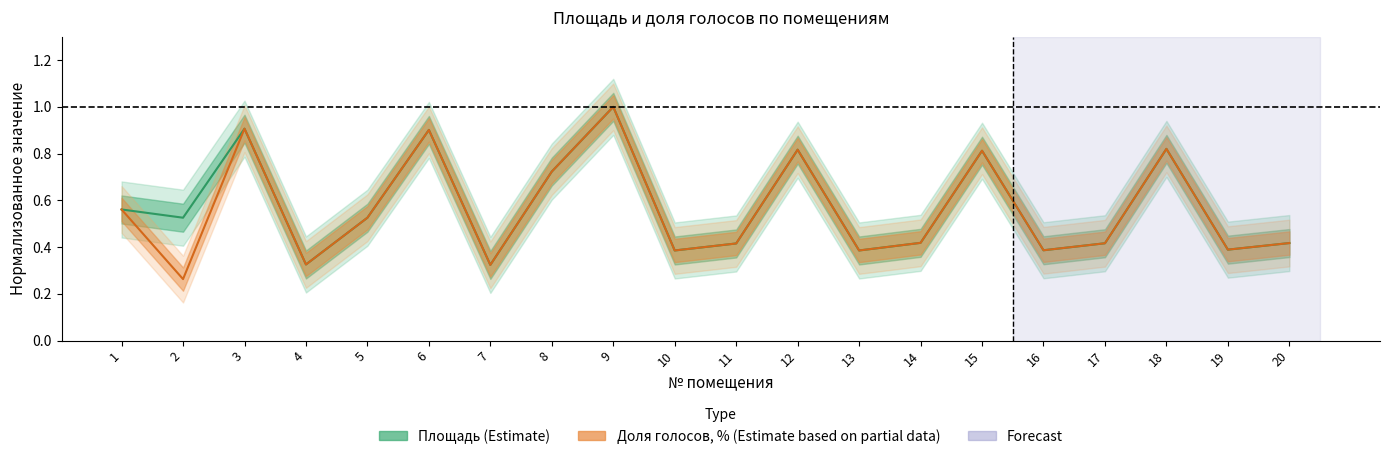

True or false: Доля голосов, % (Estimate based on partial data) and Площадь (Estimate) intersect in this chart.

False